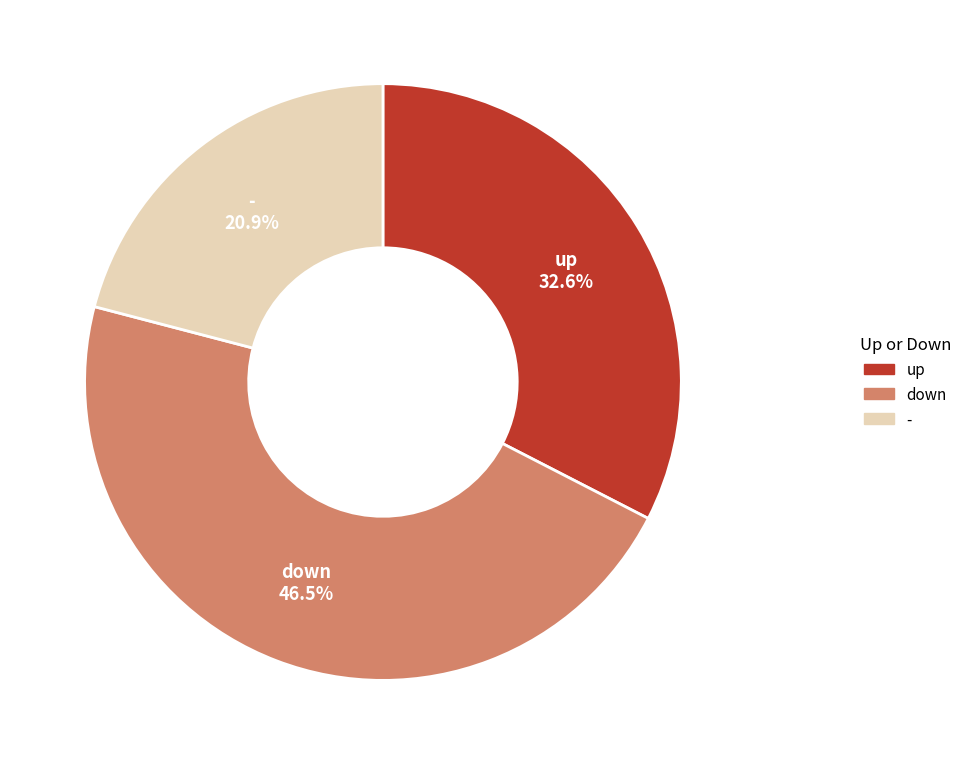

What percentage is NOT represented by down?

53.5%